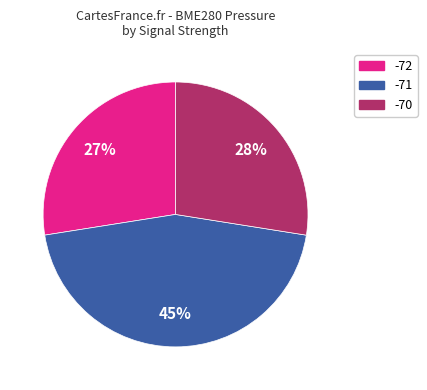

How many slices are in this pie chart?

3